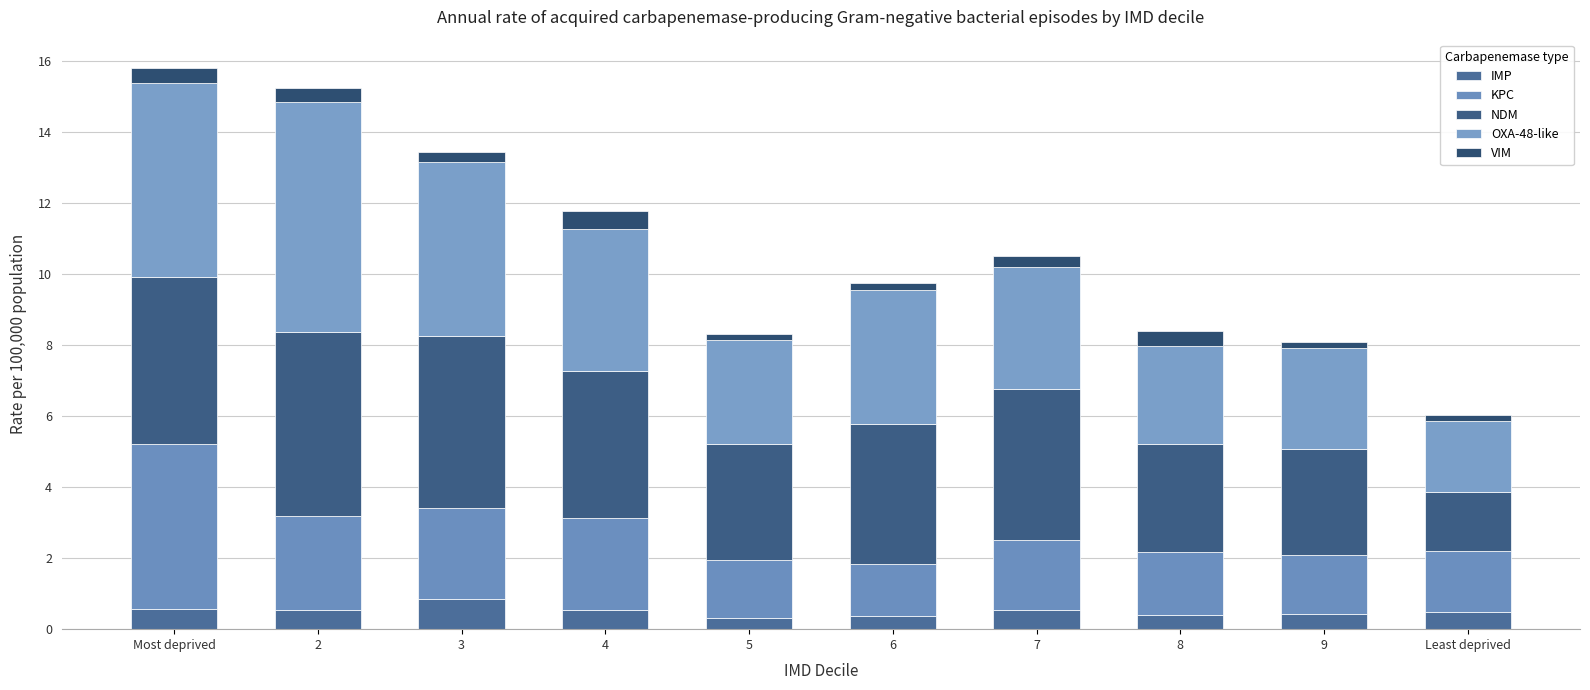

At how many categories does at least one series exceed 2?

10